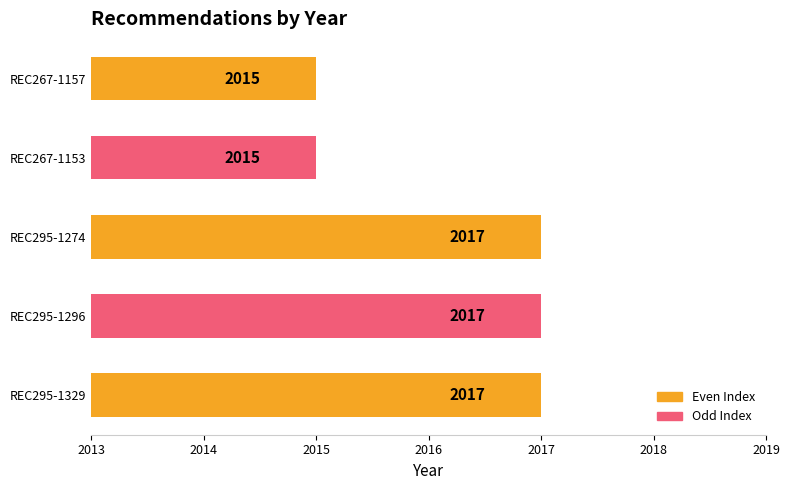

Count the values in the range 2015 to 2017.

5